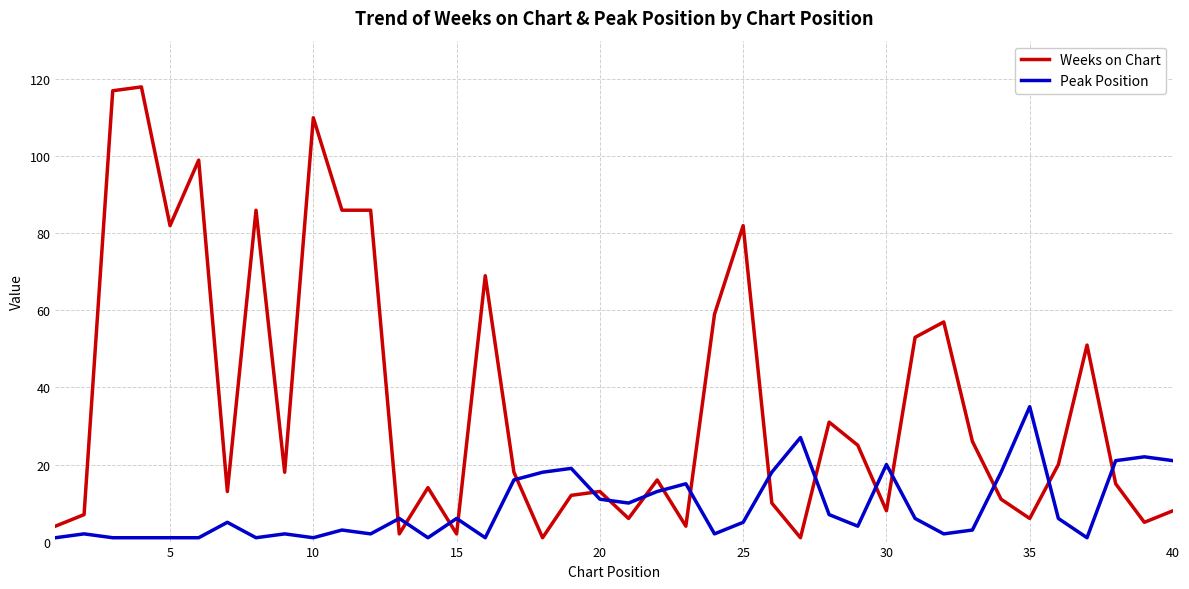

What are all the series names shown in the legend?

Weeks on Chart, Peak Position